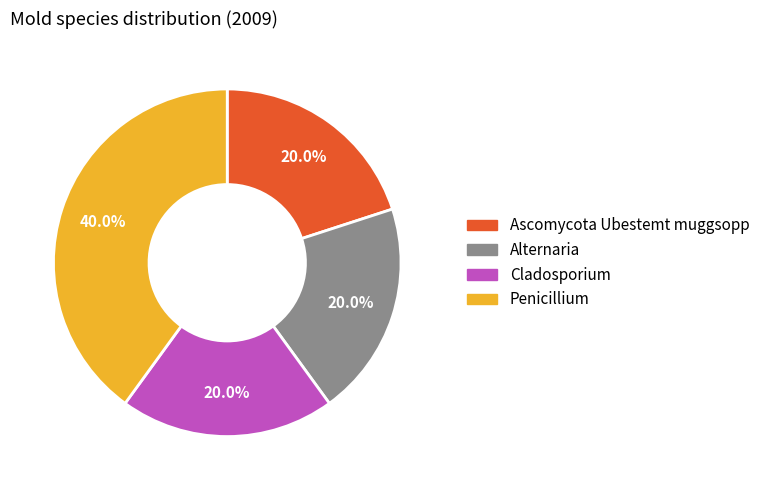

To the nearest percent, what is the combined percentage of Alternaria and Ascomycota Ubestemt muggsopp?

40%